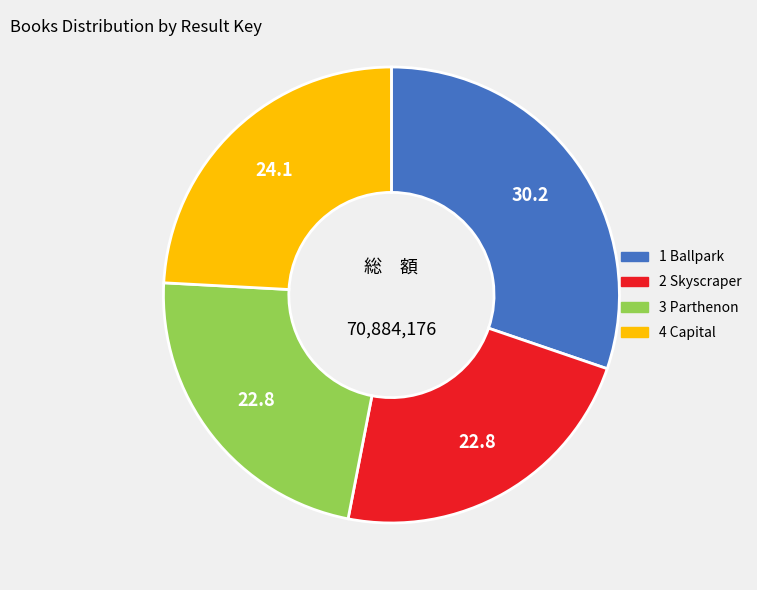

Combined, do 4 Capital and 3 Parthenon account for over 50%?

No